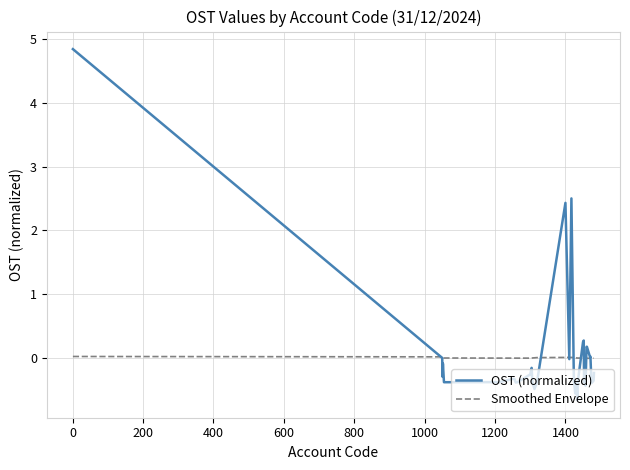

How many lines are shown in the chart?

2